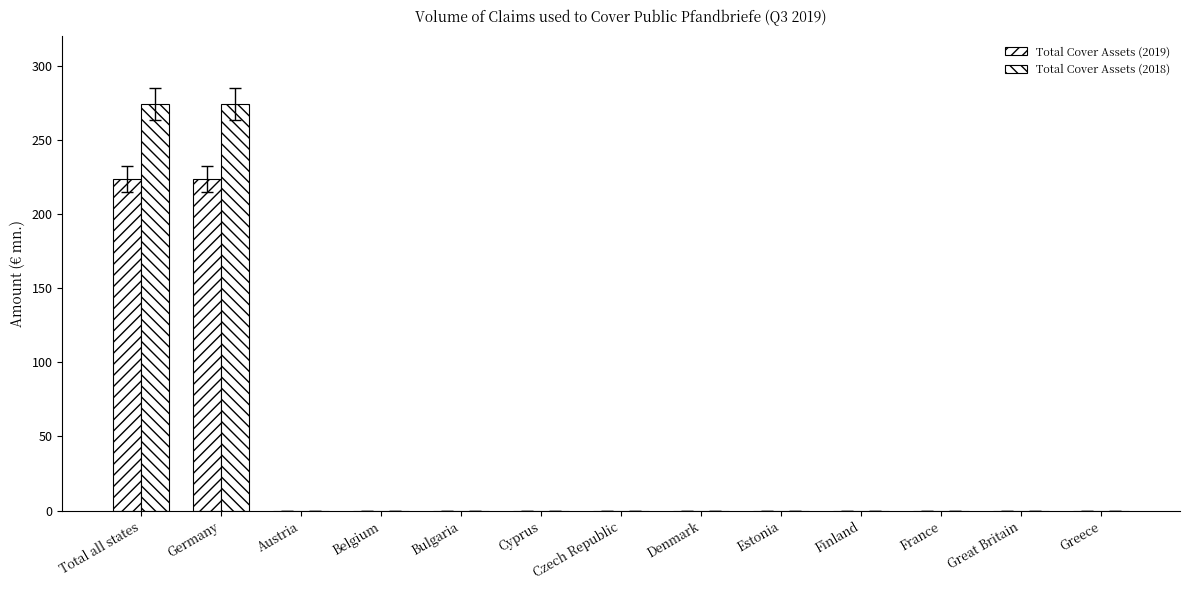

Reading left to right, list all the values displayed in this chart.

Total Cover Assets (2019): Total all states=223.5	Germany=223.5	Austria=0.0	Belgium=0.0	Bulgaria=0.0	Cyprus=0.0	Czech Republic=0.0	Denmark=0.0	Estonia=0.0	Finland=0.0	France=0.0	Great Britain=0.0	Greece=0.0
Total Cover Assets (2018): Total all states=274.2	Germany=274.2	Austria=0.0	Belgium=0.0	Bulgaria=0.0	Cyprus=0.0	Czech Republic=0.0	Denmark=0.0	Estonia=0.0	Finland=0.0	France=0.0	Great Britain=0.0	Greece=0.0